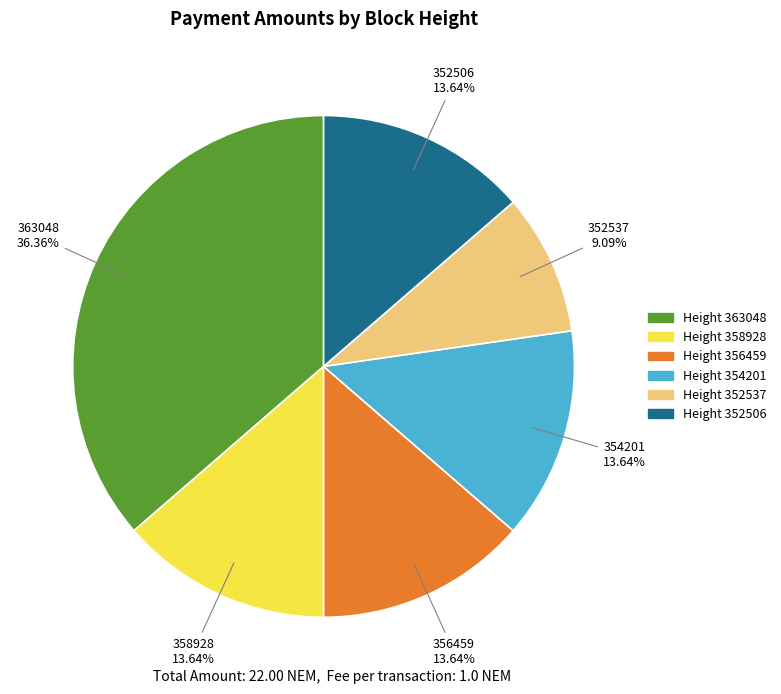

What is the largest slice in the pie chart?

Height 363048